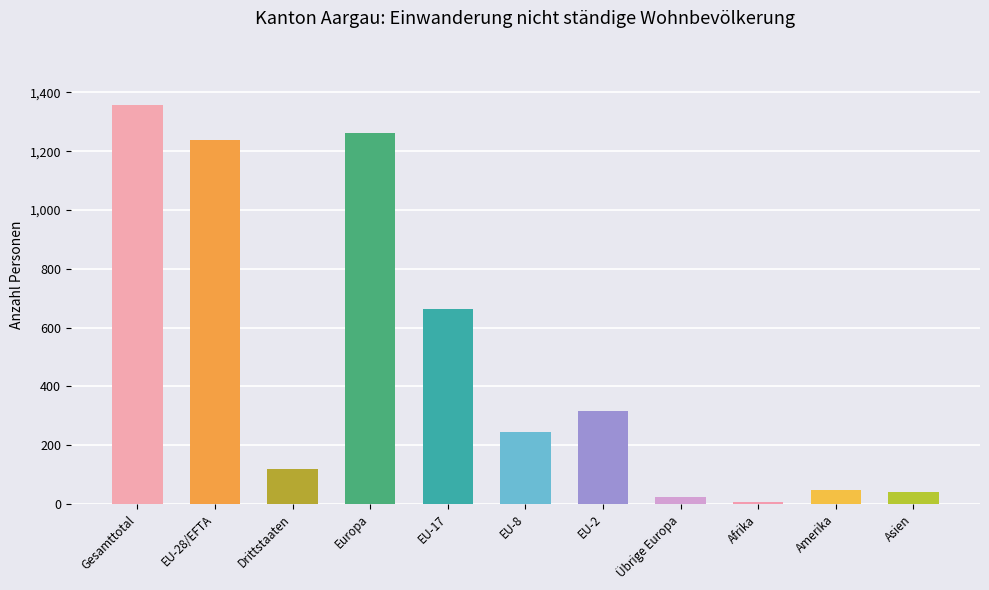

At which label does the data first exceed 244?

Gesamttotal